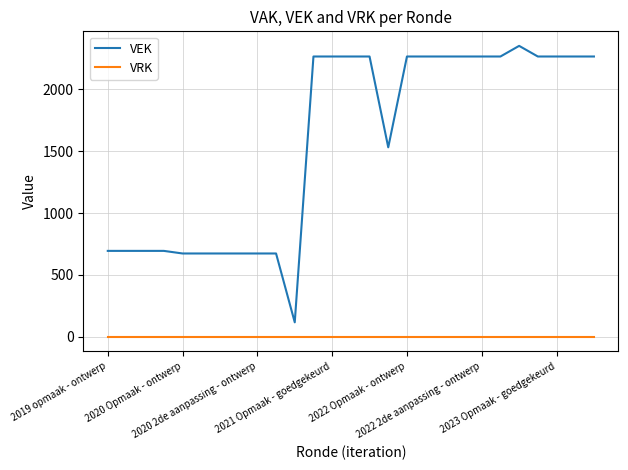

Which series has the largest range (max minus min)?

VEK